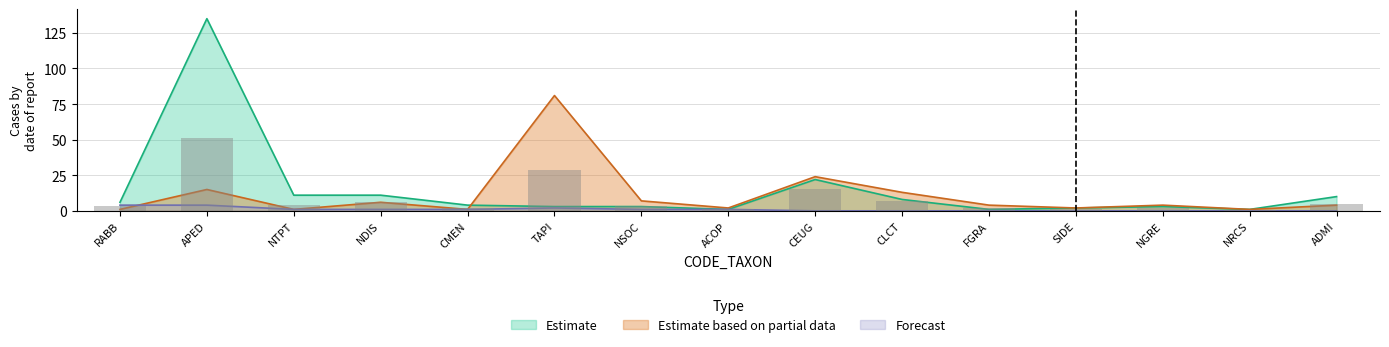

List the labels in order of Estimate based on partial data value, largest first.

TAPI, CEUG, APED, CLCT, NSOC, NDIS, FGRA, NGRE, ADMI, ACOP, SIDE, RABB, NTPT, CMEN, NRCS